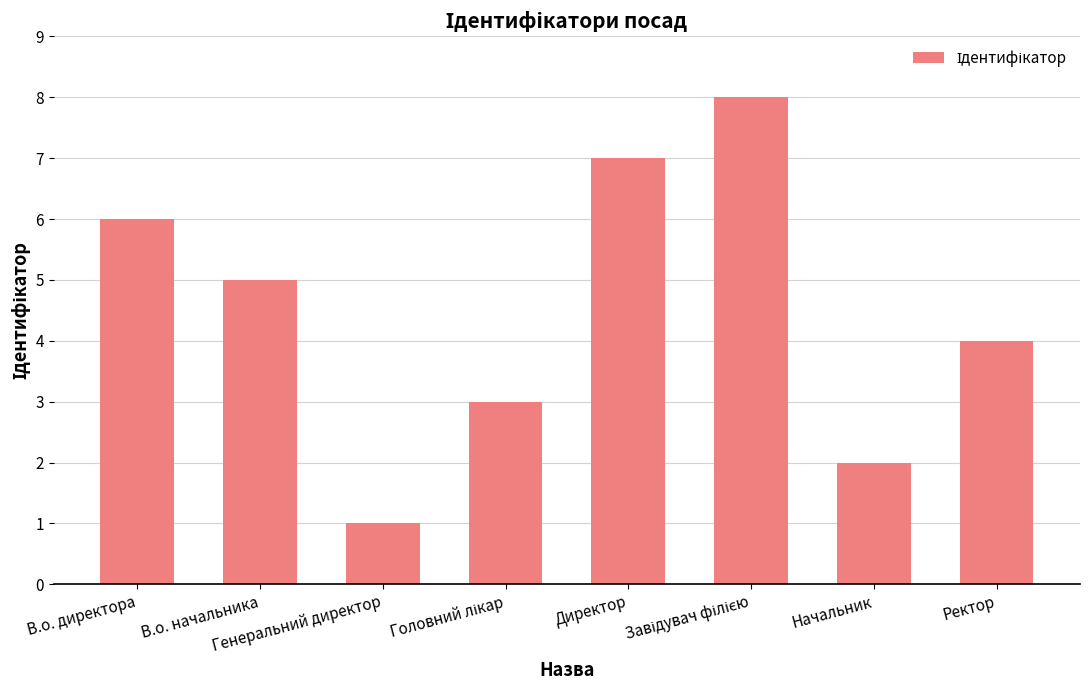

Which has a higher value, Директор or Генеральний директор?

Директор